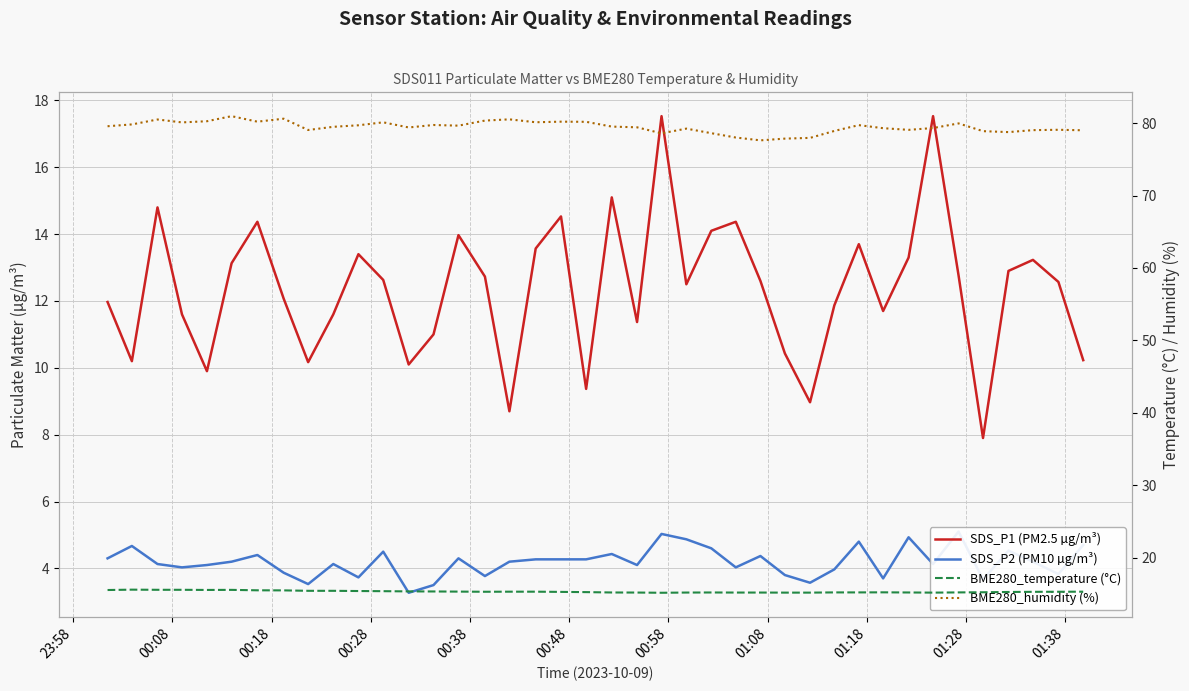

The BME280_humidity (%) series shows 37.2 at 34. True or false?

False